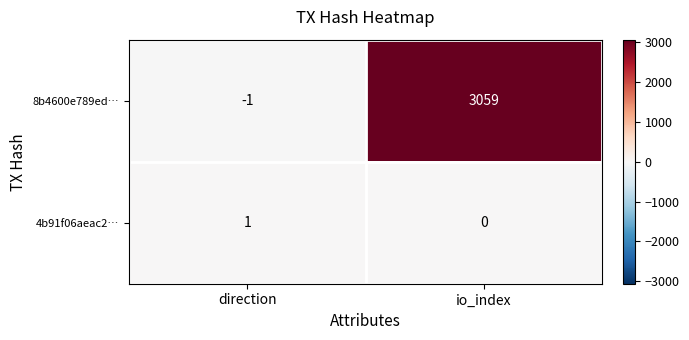

What is the minimum value shown in the chart?

-1